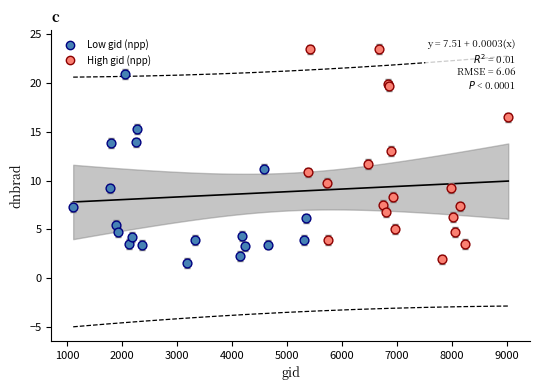

What are all the series names shown in the legend?

Low gid (npp), High gid (npp)